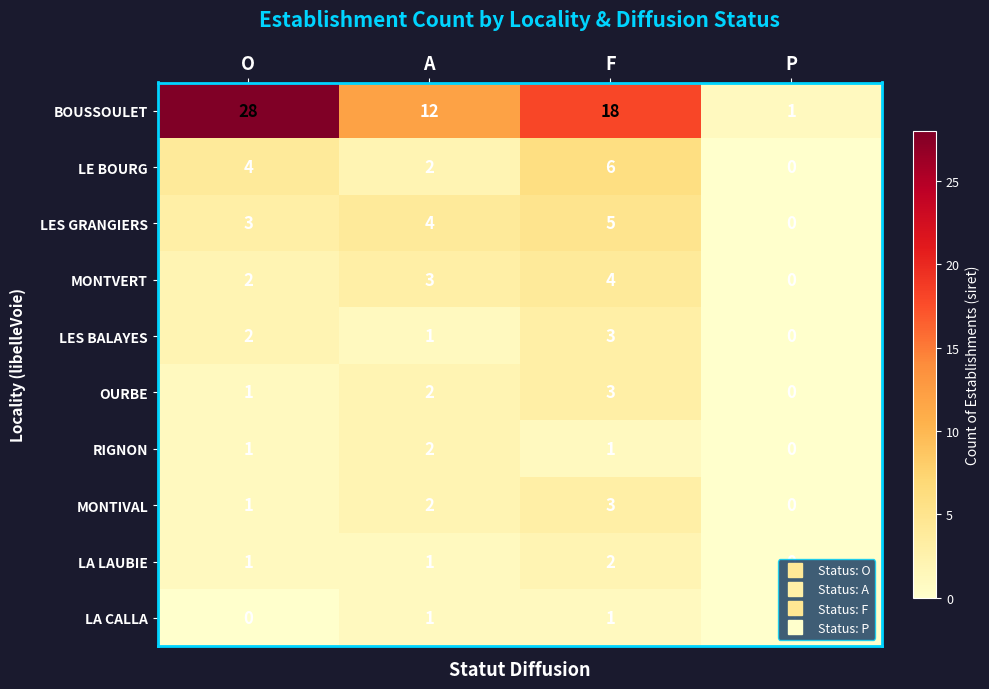

What is the greatest value displayed?

28